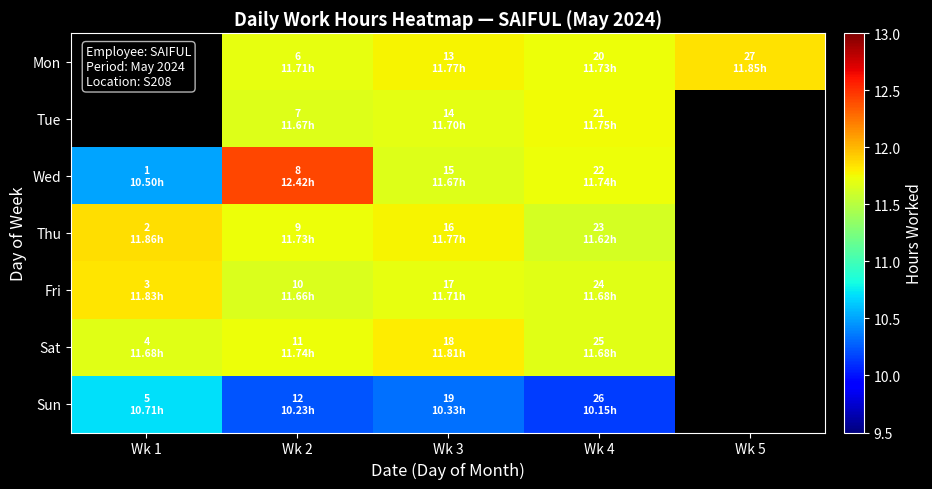

At which category does the chart reach its peak across all series?

Wk 2